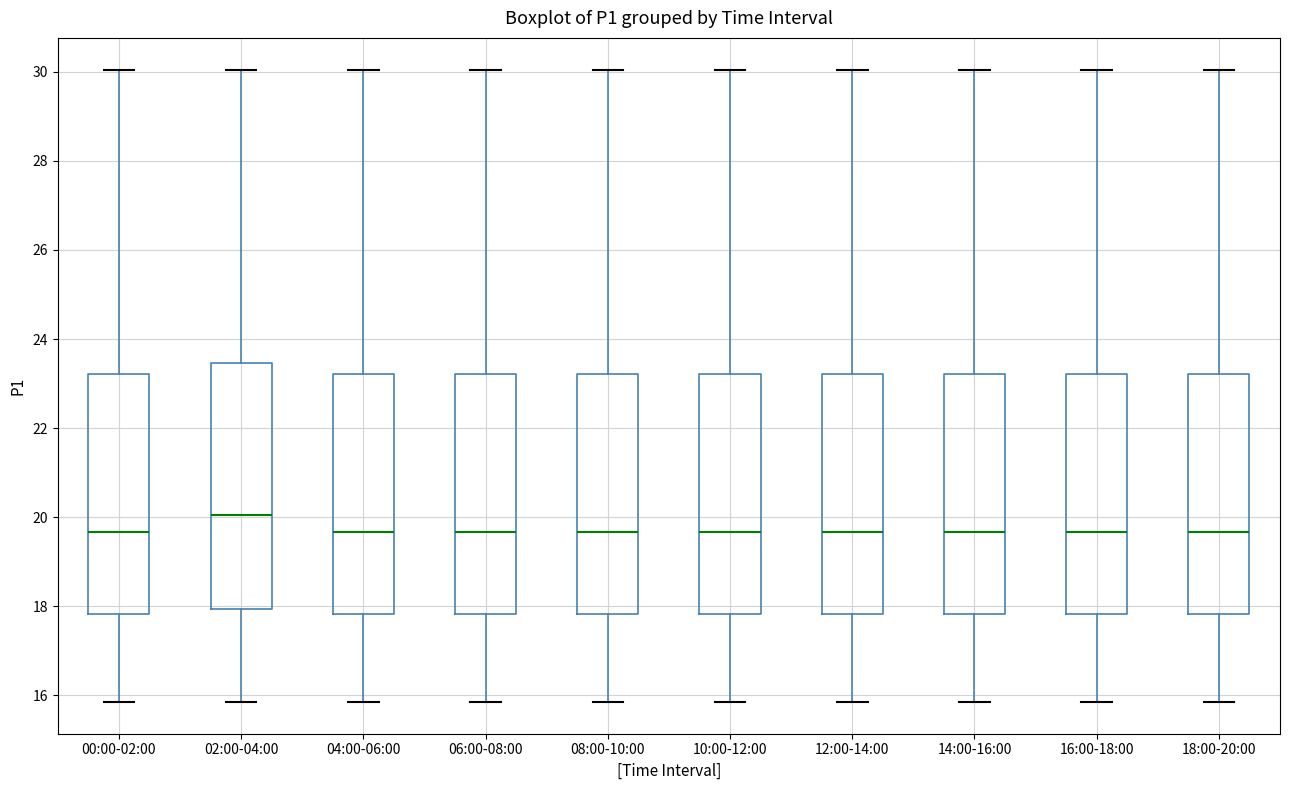

Which box's median line is the highest?

02:00-04:00